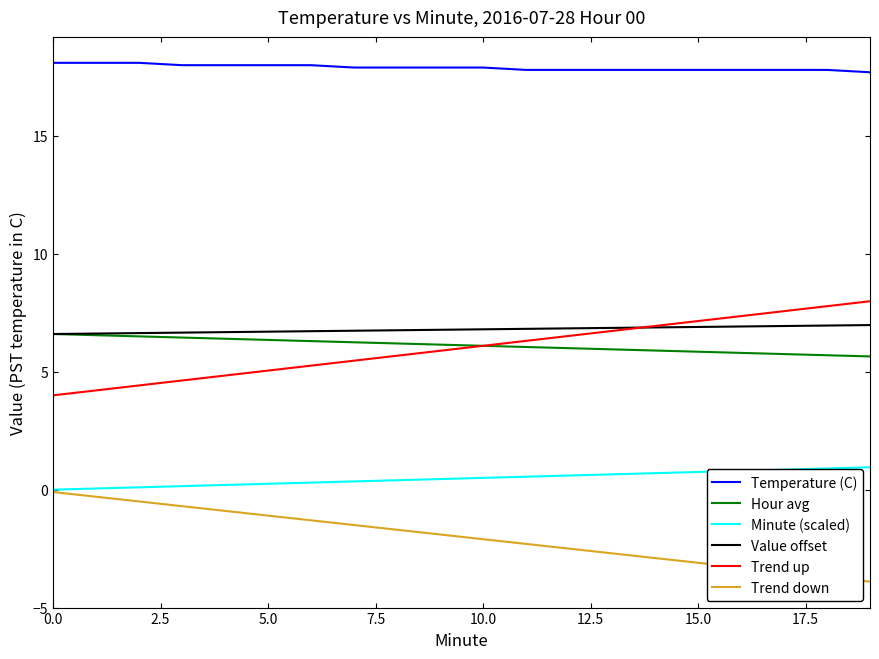

Which series has the largest total across all categories?

Temperature (C)